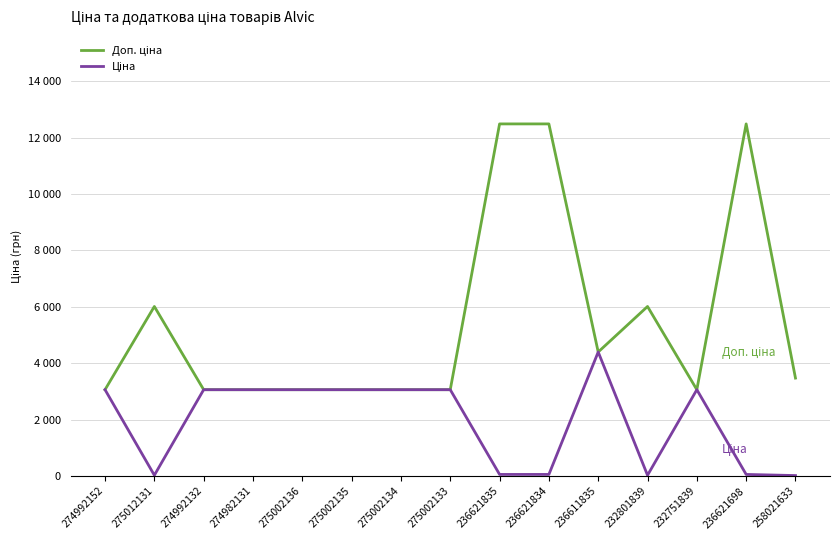

List the series in order of their overall mean, lowest first.

Ціна, Доп. ціна